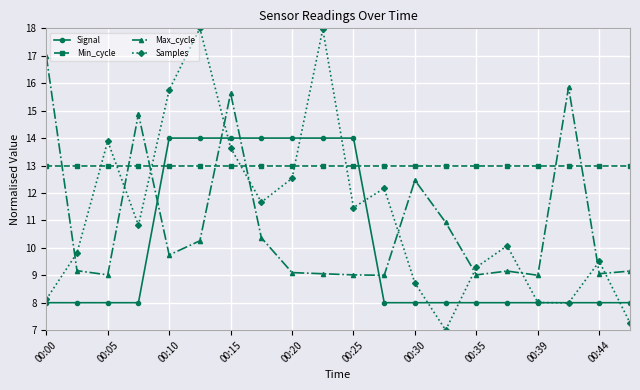

Which series has the widest spread of values?

Samples